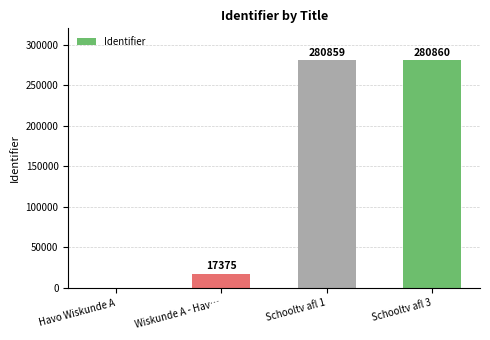

Reading right to left, list all the values displayed in this chart.

Schooltv afl 3=280860	Schooltv afl 1=280859	Wiskunde A - Hav…=17375	Havo Wiskunde A=0